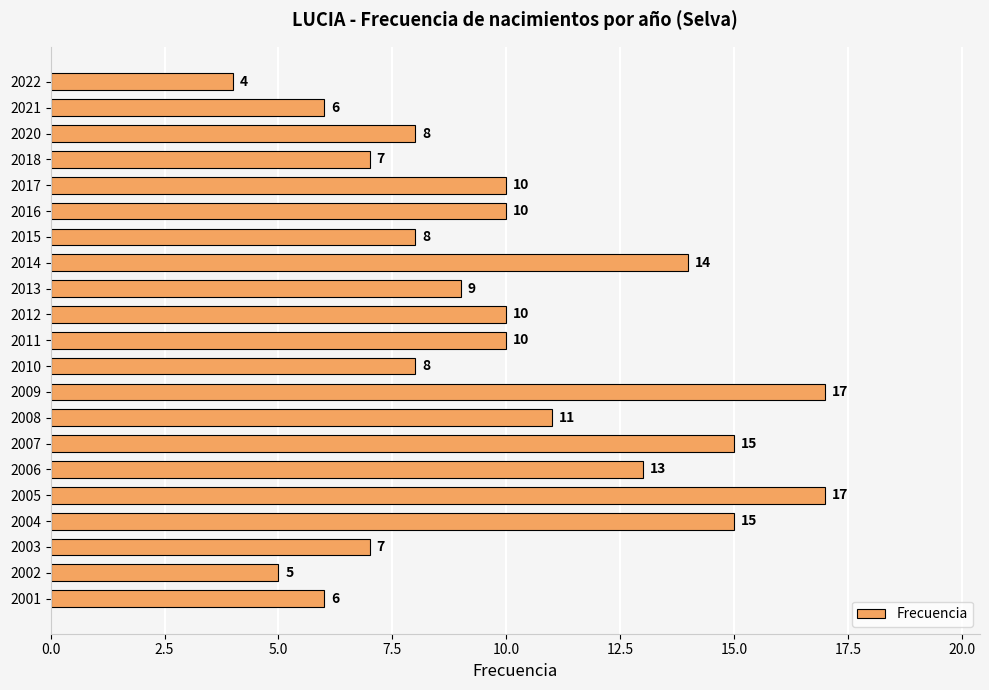

Approximately how many times larger is the value at 2001 compared to 2008?

0.5